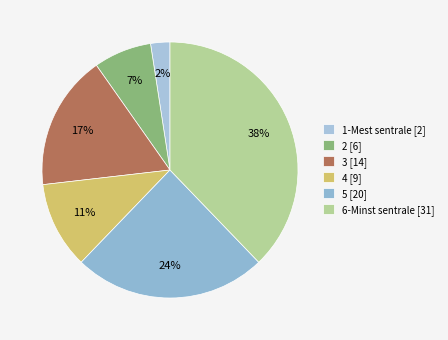

To the nearest percent, what is the combined percentage of 2 and 3?

24%